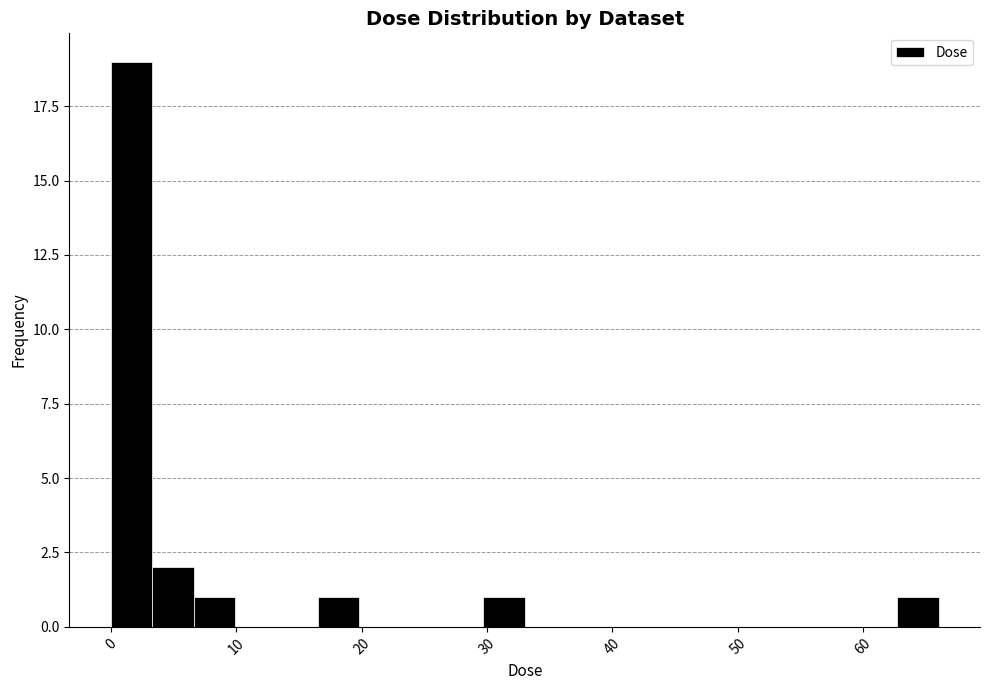

Read against the x-axis, roughly where is the centre of the tallest bar?

2